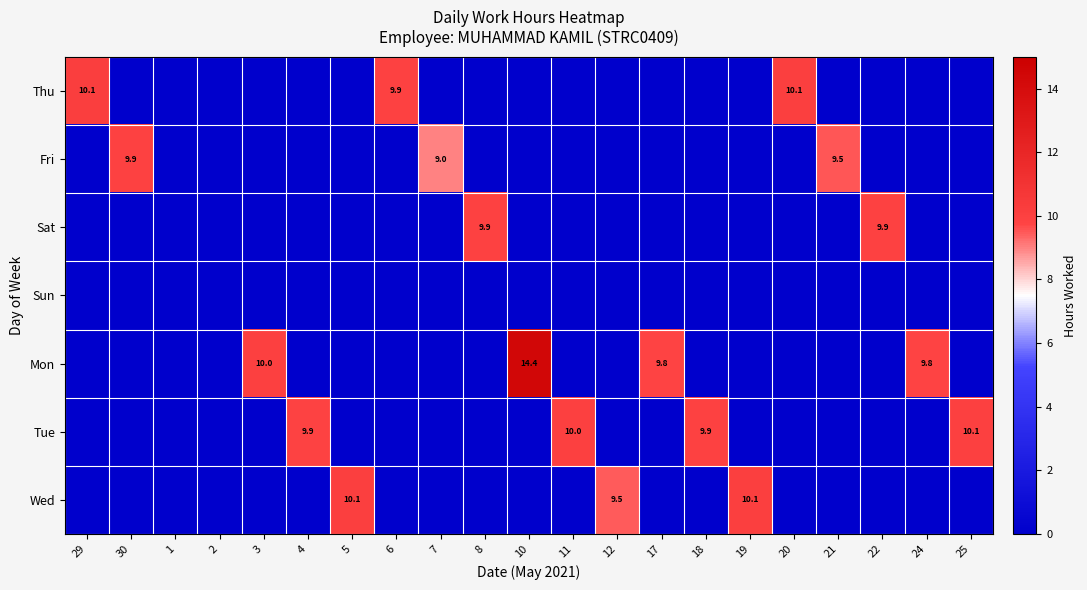

Is it true that Thu equals 10.1 at 20?

True